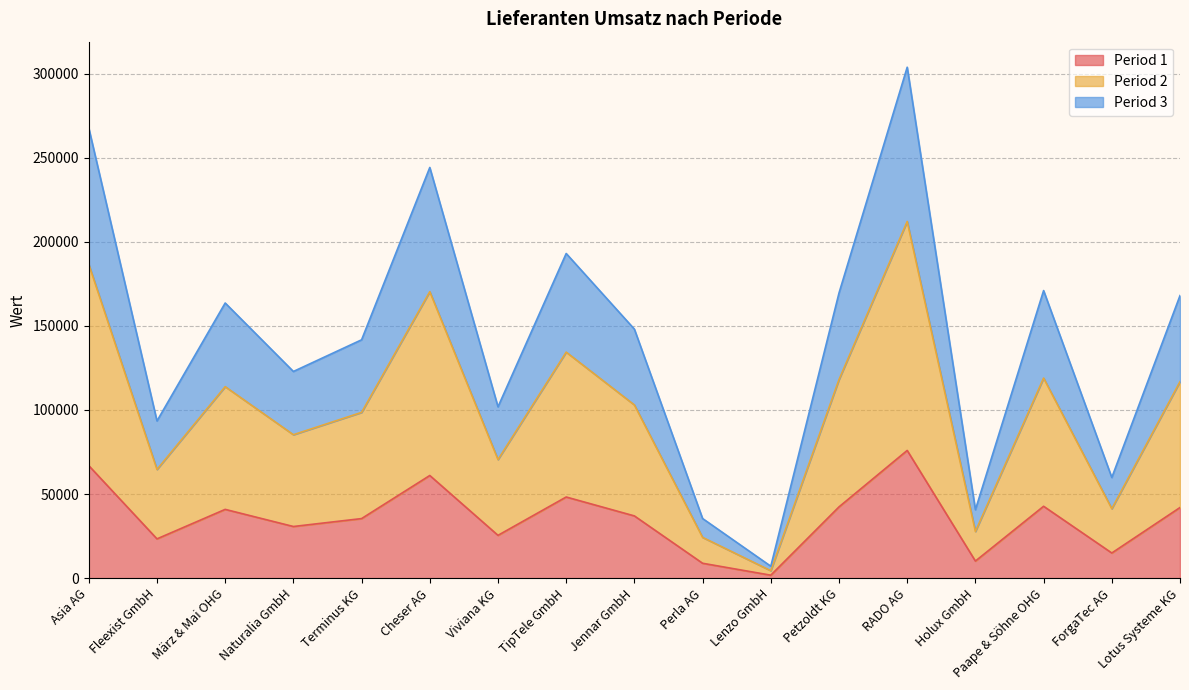

At which label does Period 1 reach its minimum?

Lenzo GmbH